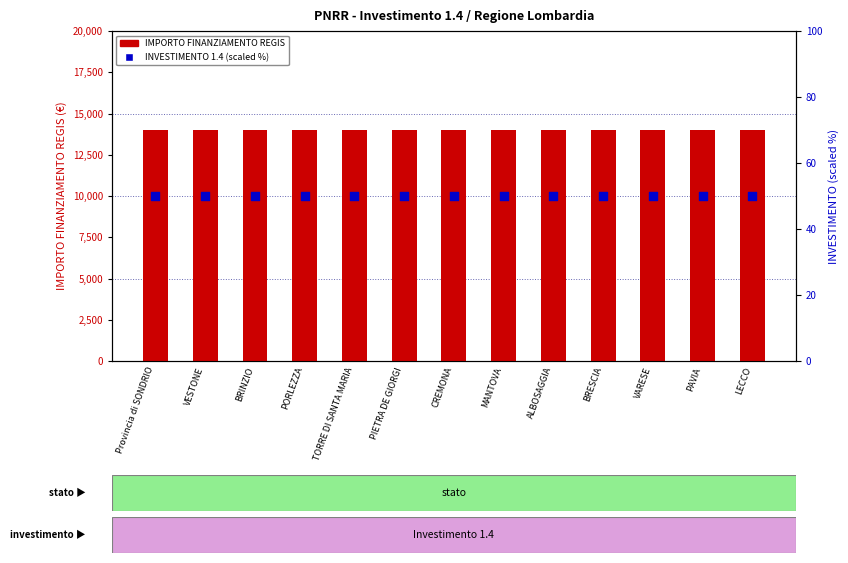

Which series has the widest spread of Y values?

IMPORTO FINANZIAMENTO REGIS